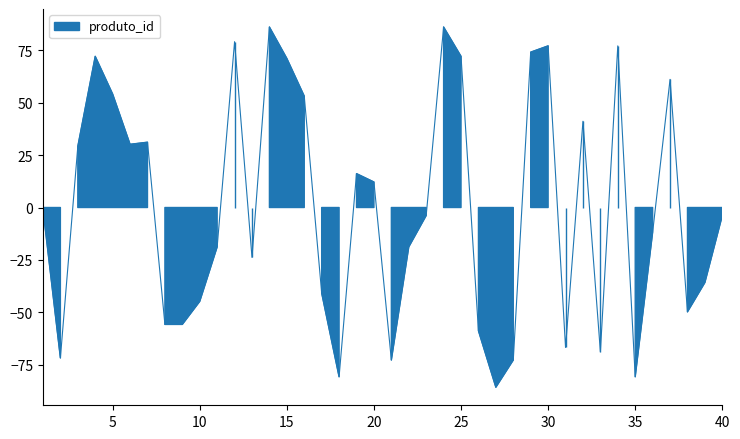

Which label corresponds to the largest value in the chart?

14